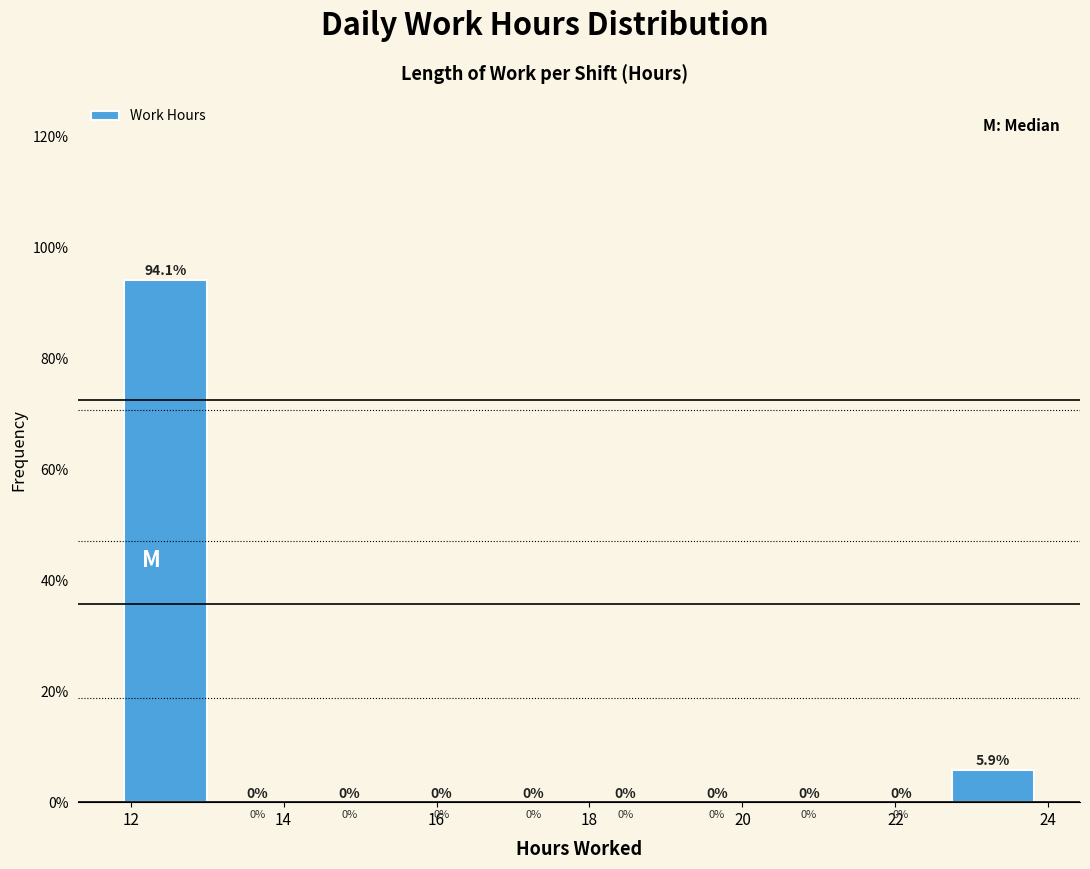

How tall is the bar that spans 12.0 to 13.2 on the x-axis? The bar edges are not printed on the chart, so give them approximately, as read against the axis.

94.1